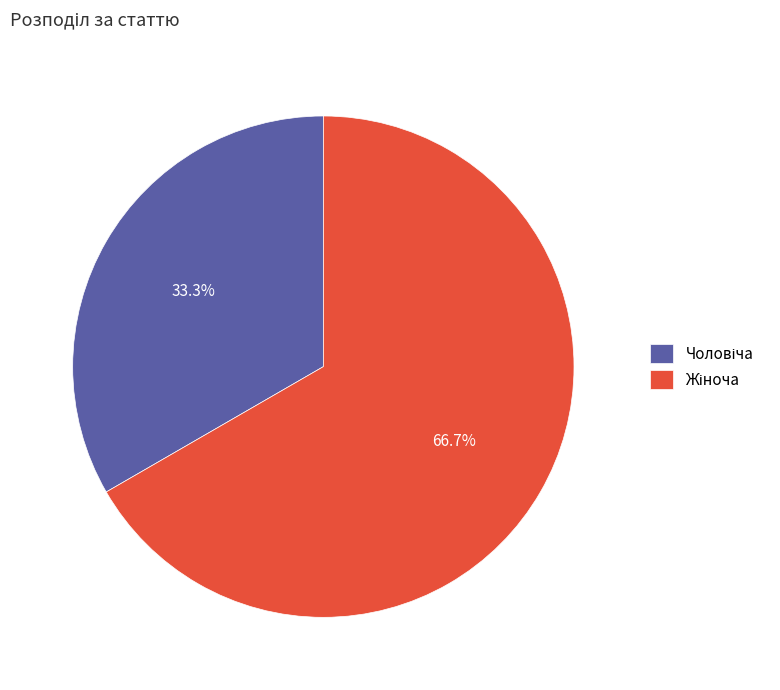

Does any single category account for the majority?

Yes